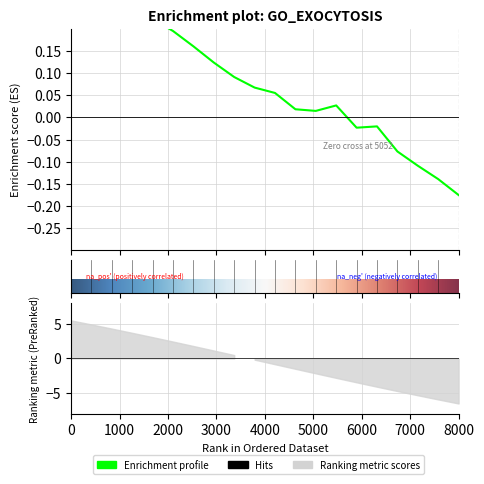

True or false: the data shows 0.0 at 117.

False